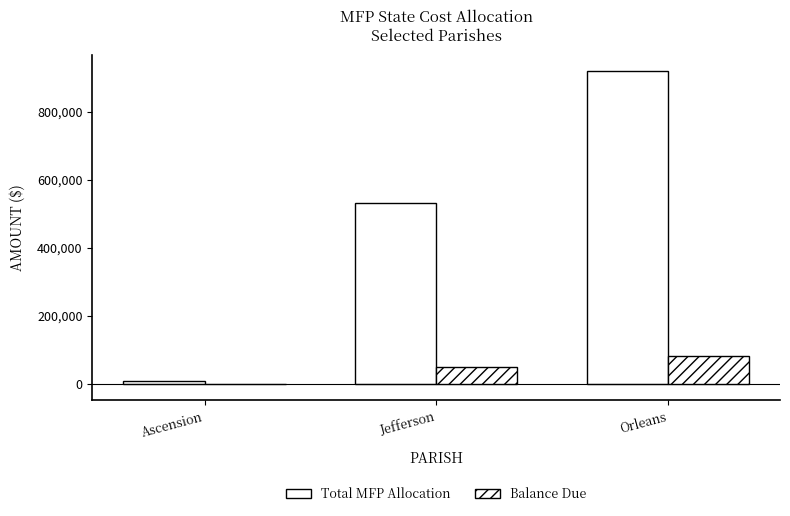

How many positive values does the Balance Due series have?

2